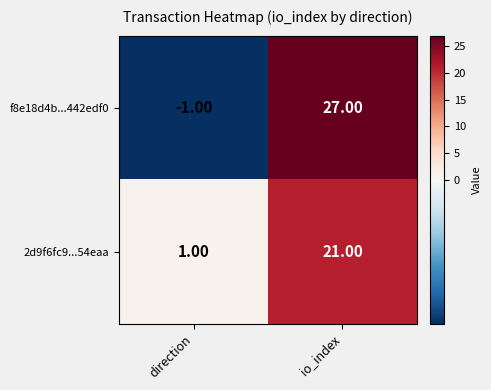

At io_index, list the series in order from smallest to largest.

2d9f6fc9...54eaa, f8e18d4b...442edf0